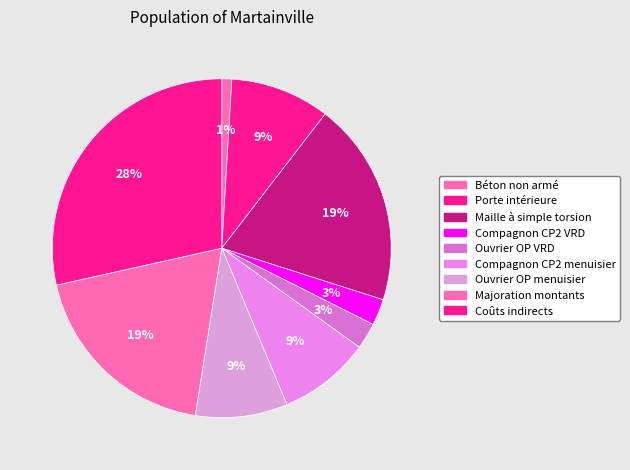

The Béton non armé slice represents 1% of the pie. True or false?

True